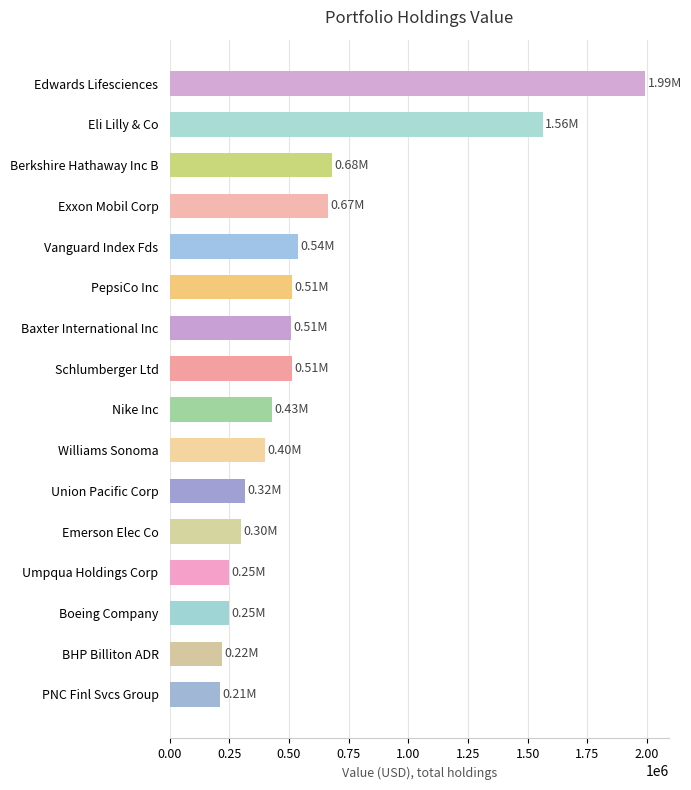

What is the change in value from Union Pacific Corp to PNC Finl Svcs Group?

-106000